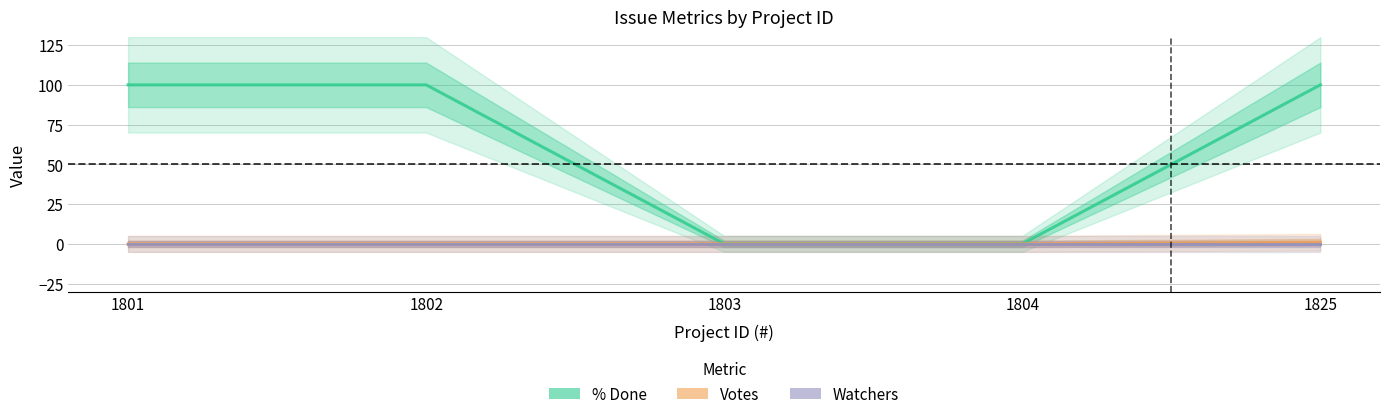

The value of Votes at 1825 is 1. True or false?

False